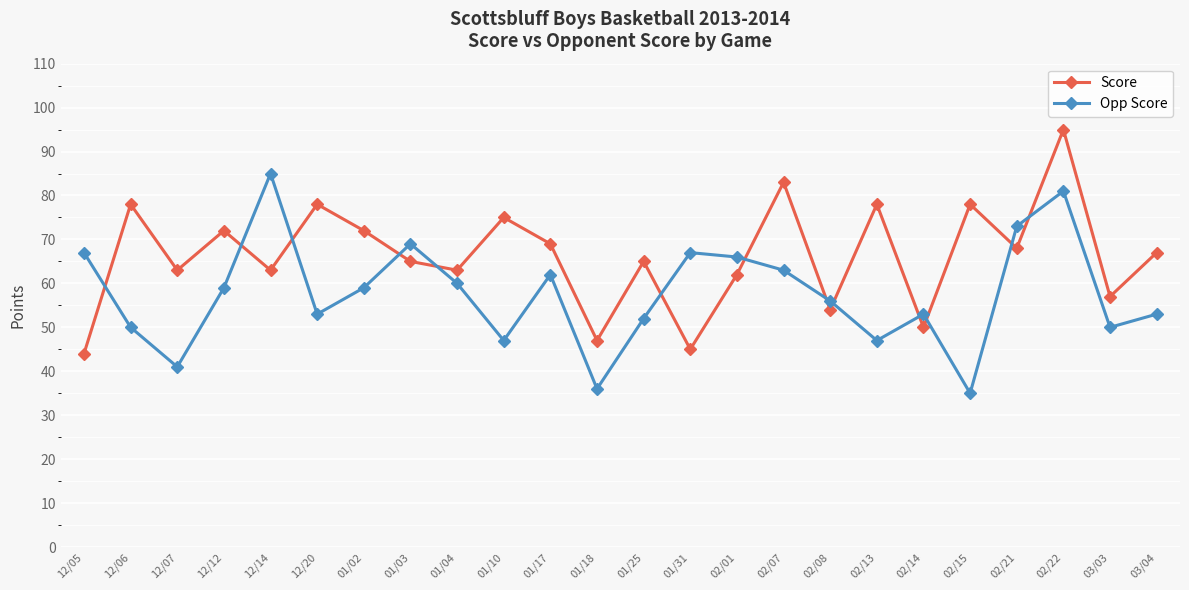

Reading left to right, transcribe all the data shown in this chart.

Score: 12/05=44	12/06=78	12/07=63	12/12=72	12/14=63	12/20=78	01/02=72	01/03=65	01/04=63	01/10=75	01/17=69	01/18=47	01/25=65	01/31=45	02/01=62	02/07=83	02/08=54	02/13=78	02/14=50	02/15=78	02/21=68	02/22=95	03/03=57	03/04=67
Opp Score: 12/05=67	12/06=50	12/07=41	12/12=59	12/14=85	12/20=53	01/02=59	01/03=69	01/04=60	01/10=47	01/17=62	01/18=36	01/25=52	01/31=67	02/01=66	02/07=63	02/08=56	02/13=47	02/14=53	02/15=35	02/21=73	02/22=81	03/03=50	03/04=53